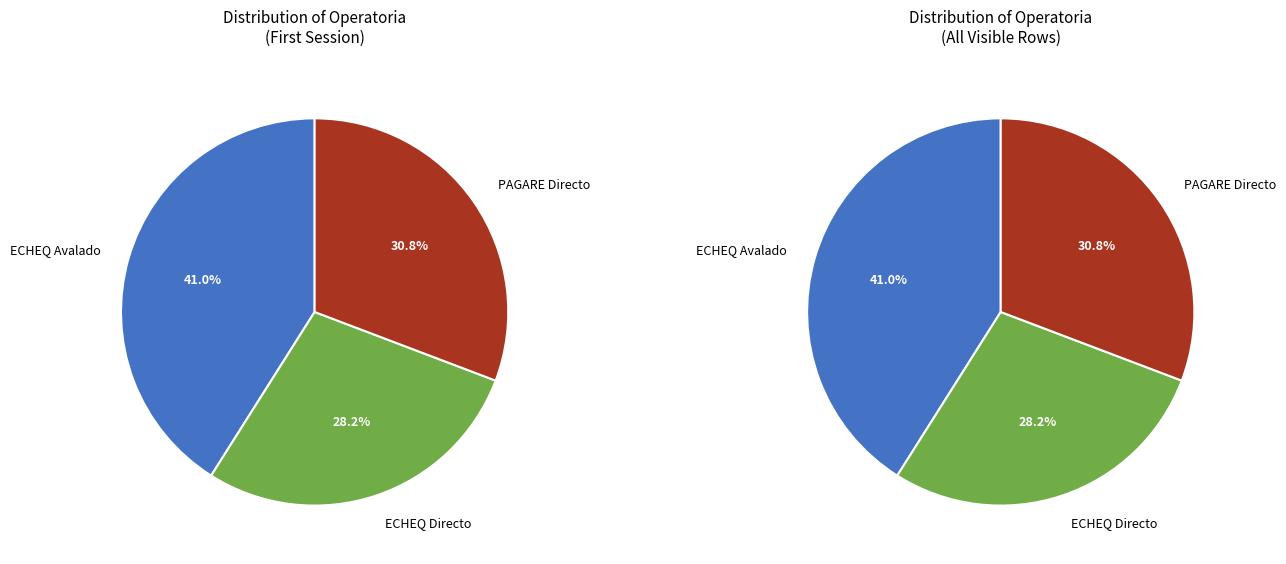

The PAGARE Directo slice represents 31% of the pie. True or false?

True